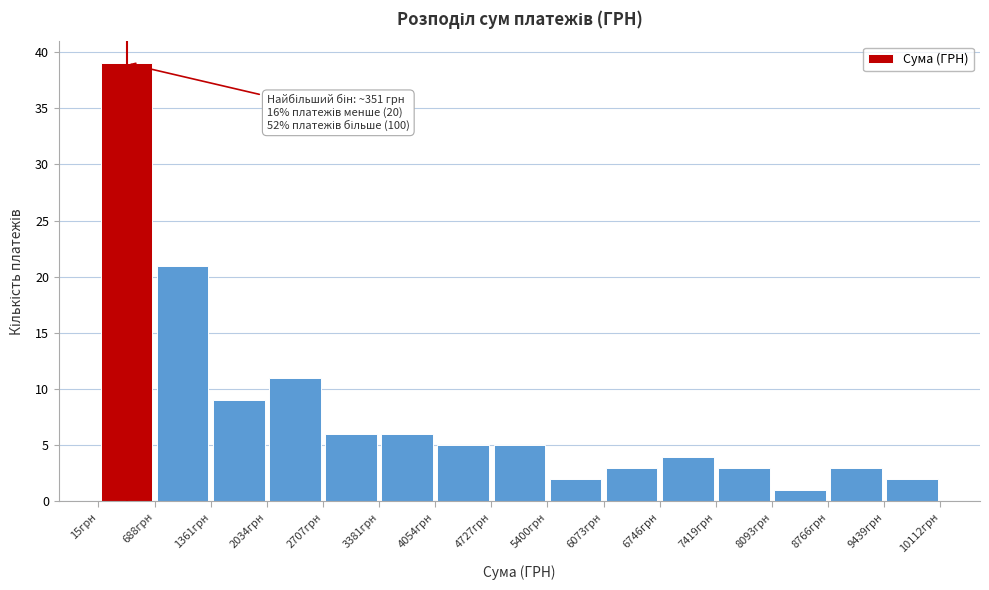

Over which range of the x-axis is the bar tallest?

0 to 700